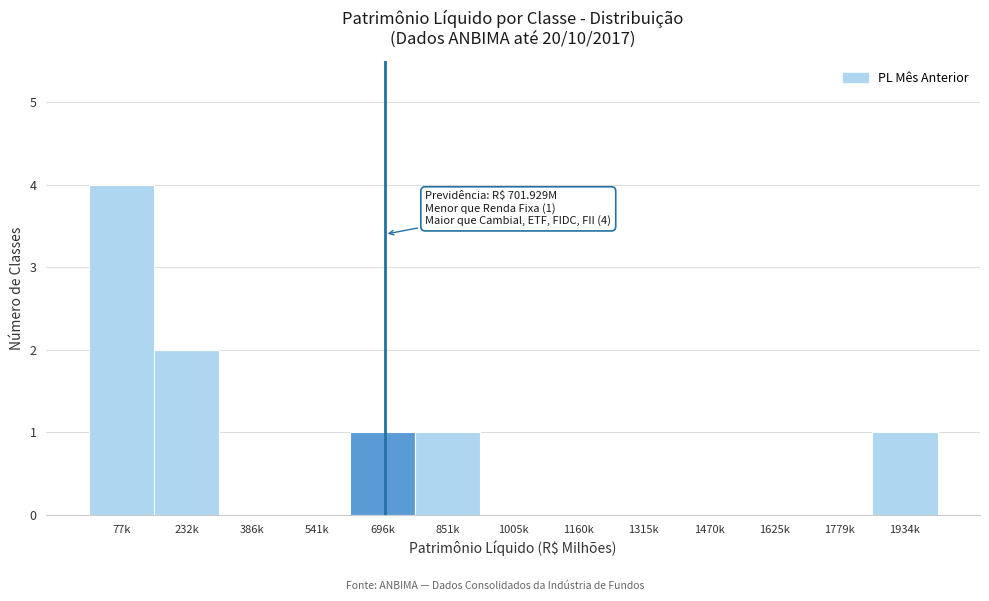

Reading left to right, list all the values displayed in this chart.

77k=4	232k=2	386k=0	541k=0	696k=1	851k=1	1005k=0	1160k=0	1315k=0	1470k=0	1625k=0	1779k=0	1934k=1